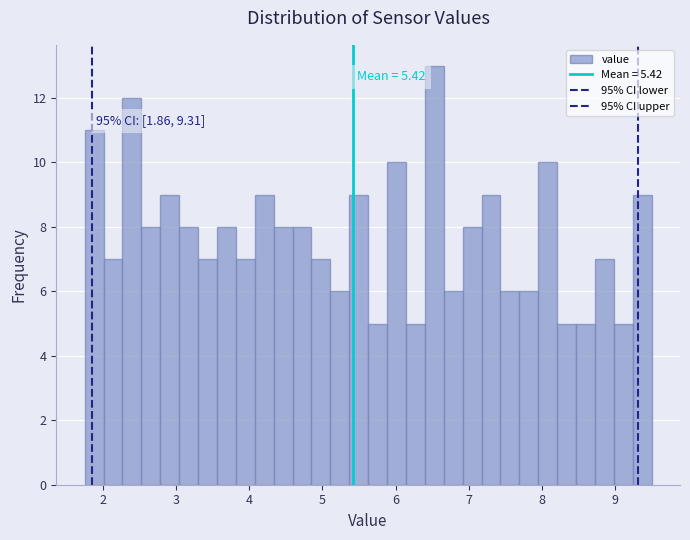

Around what value on the x-axis is the tallest bar? Give the approximate position of its centre, as read against the axis.

6.5